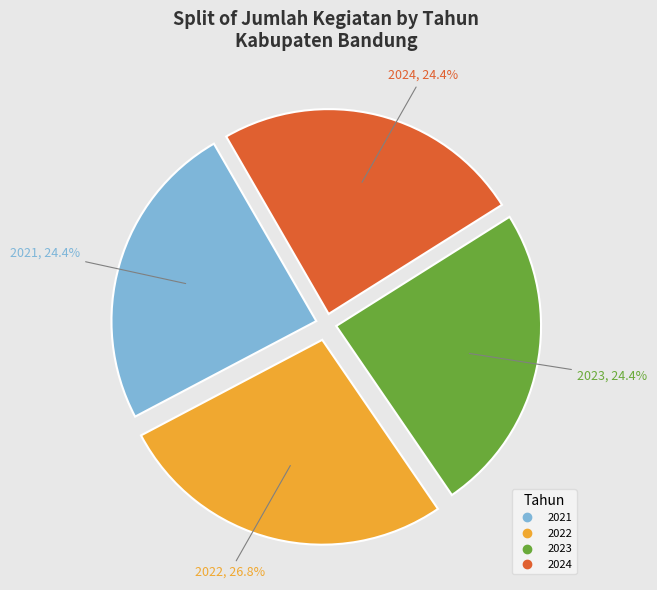

What is the ratio of the value at 2024 to the value at 2021?

1.0